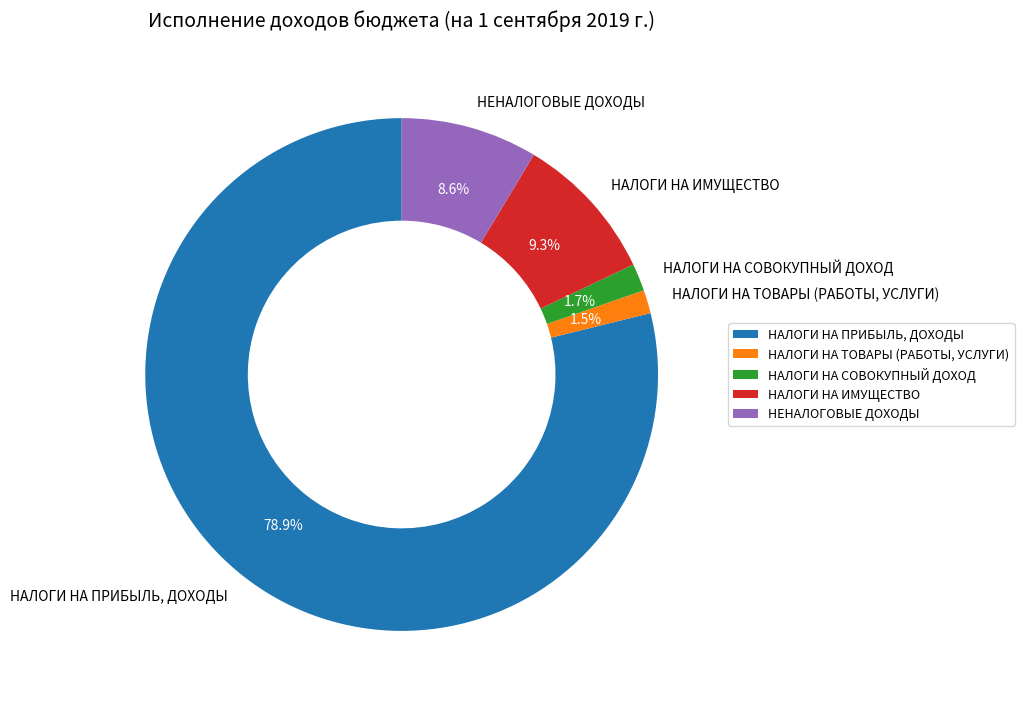

What is the ratio of the value at НАЛОГИ НА ТОВАРЫ (РАБОТЫ, УСЛУГИ) to the value at НЕНАЛОГОВЫЕ ДОХОДЫ?

0.2